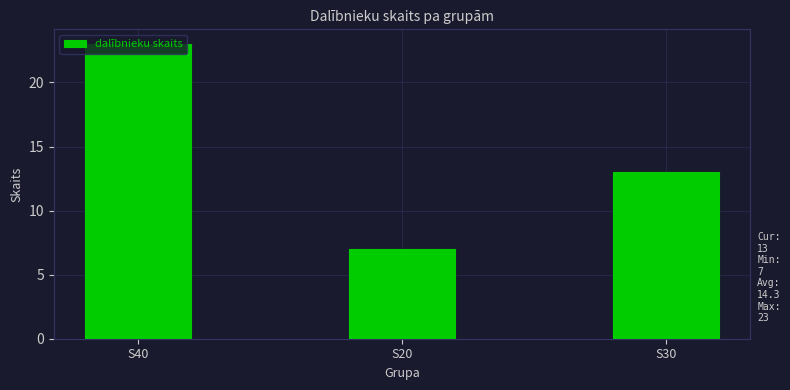

Which label corresponds to the smallest value in the chart?

S20